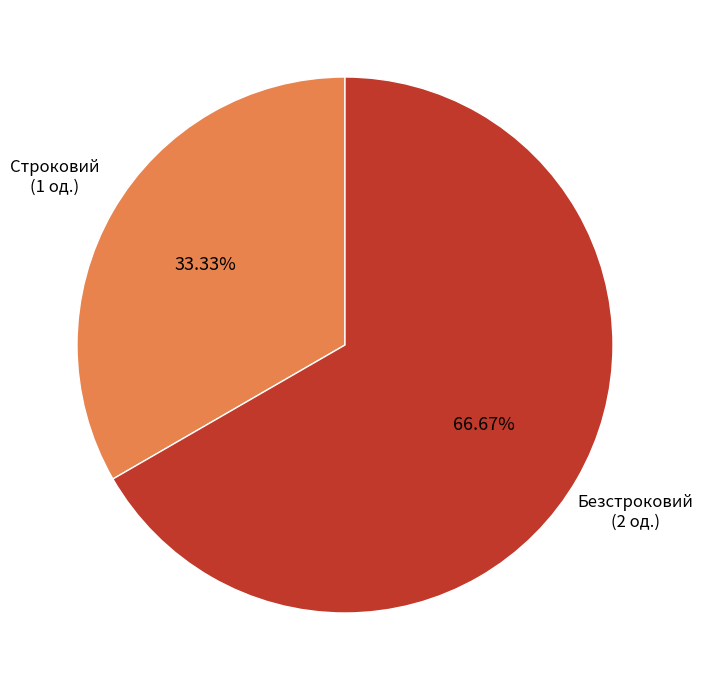

Is there a majority slice in this chart?

Yes